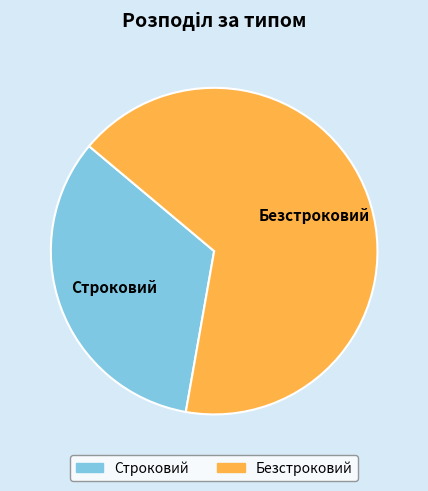

Combined, do Безстроковий and Строковий account for over 50%?

Yes